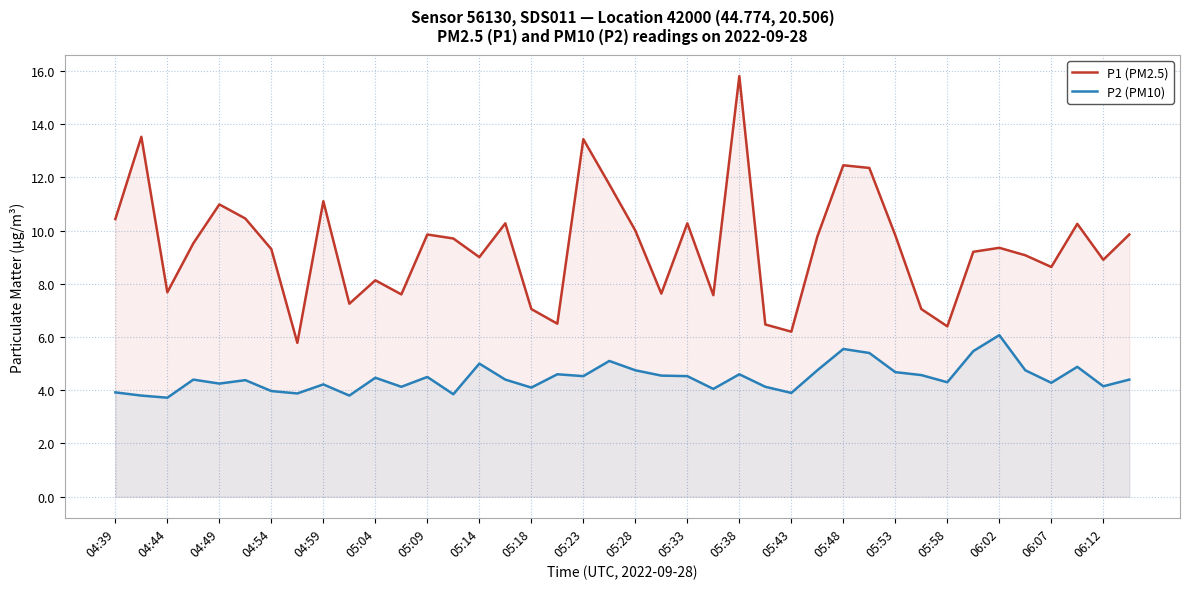

What is the average value of the P2 (PM10) series?

4.5